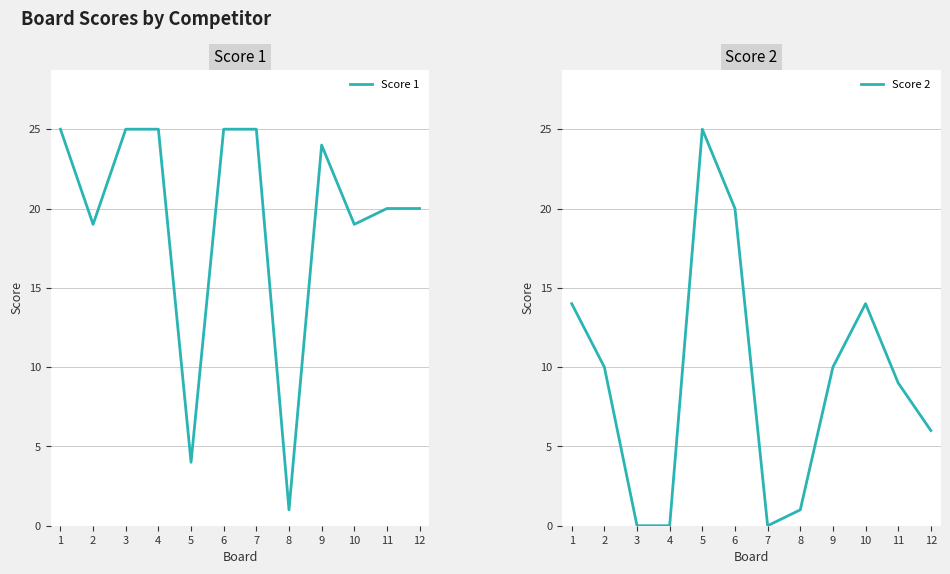

Rank the series by their maximum value, from highest to lowest.

Score 1, Score 2